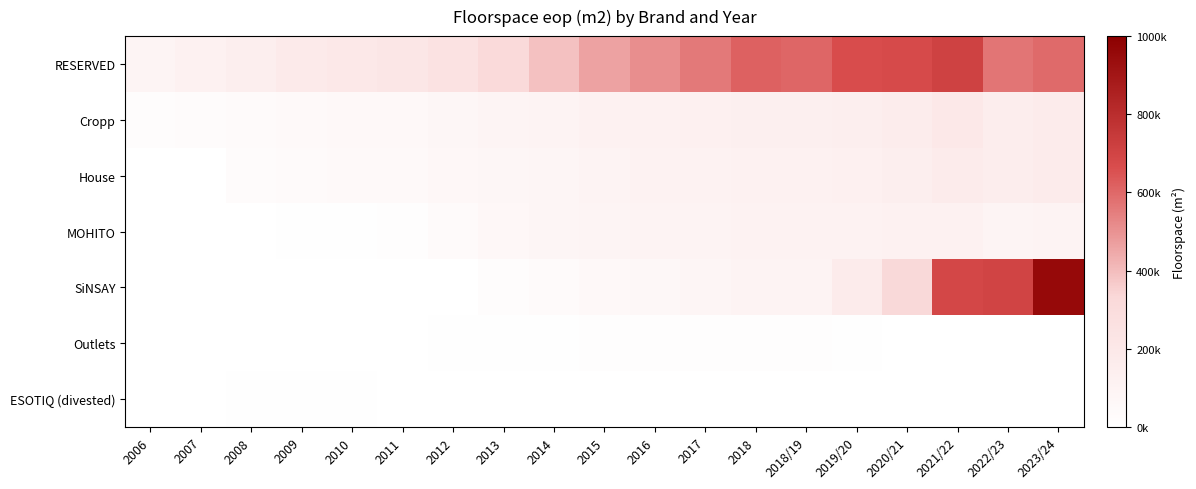

At which category is the sum across all series the highest?

2023/24